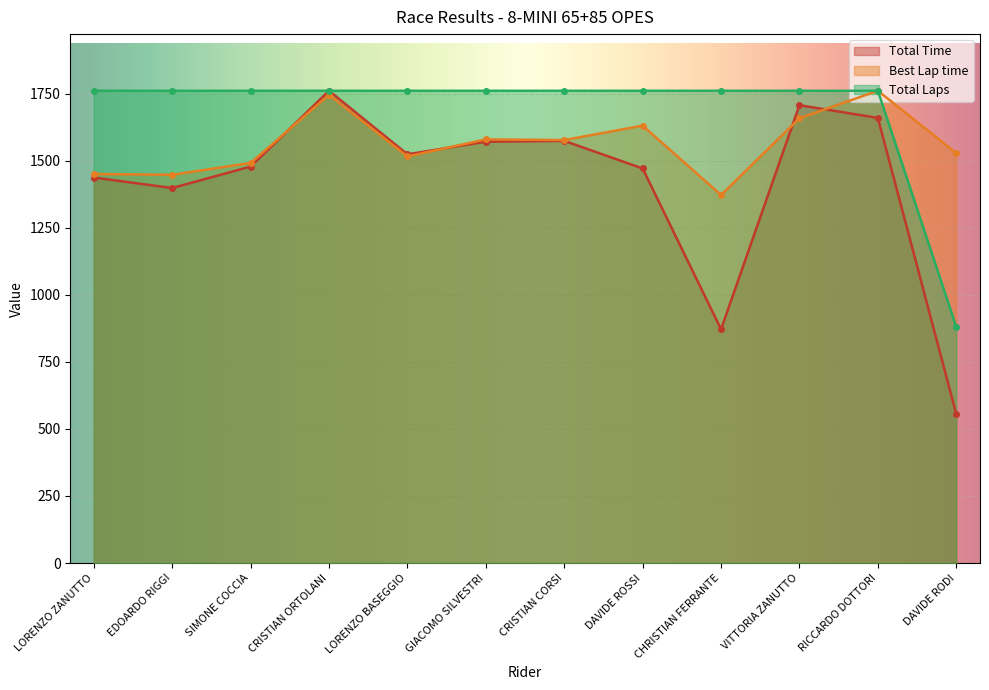

How many interior local peaks does the Total Time series have?

3